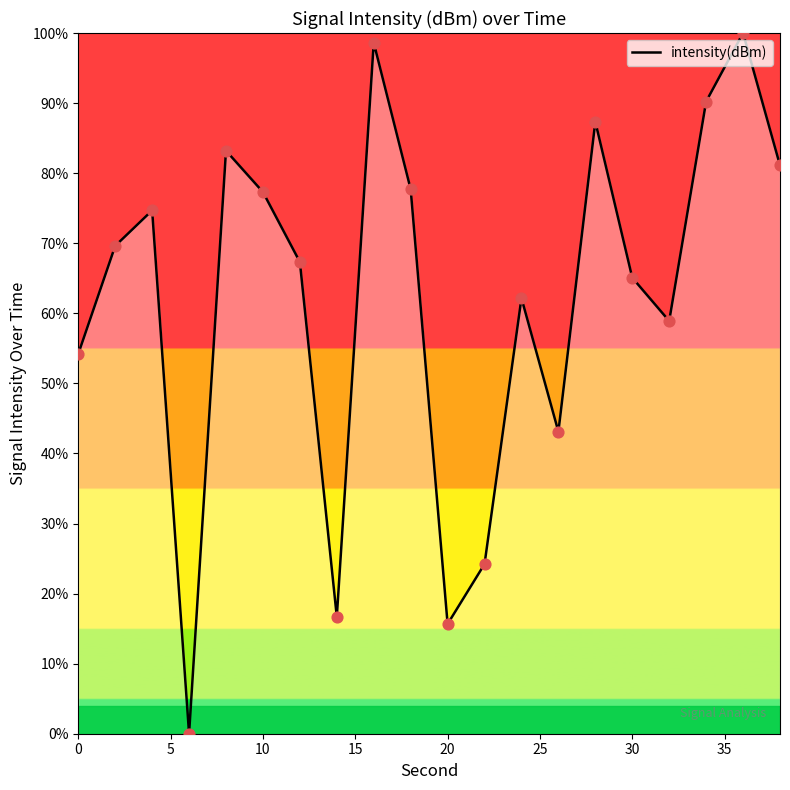

What is the difference between the maximum and minimum values?

100.0